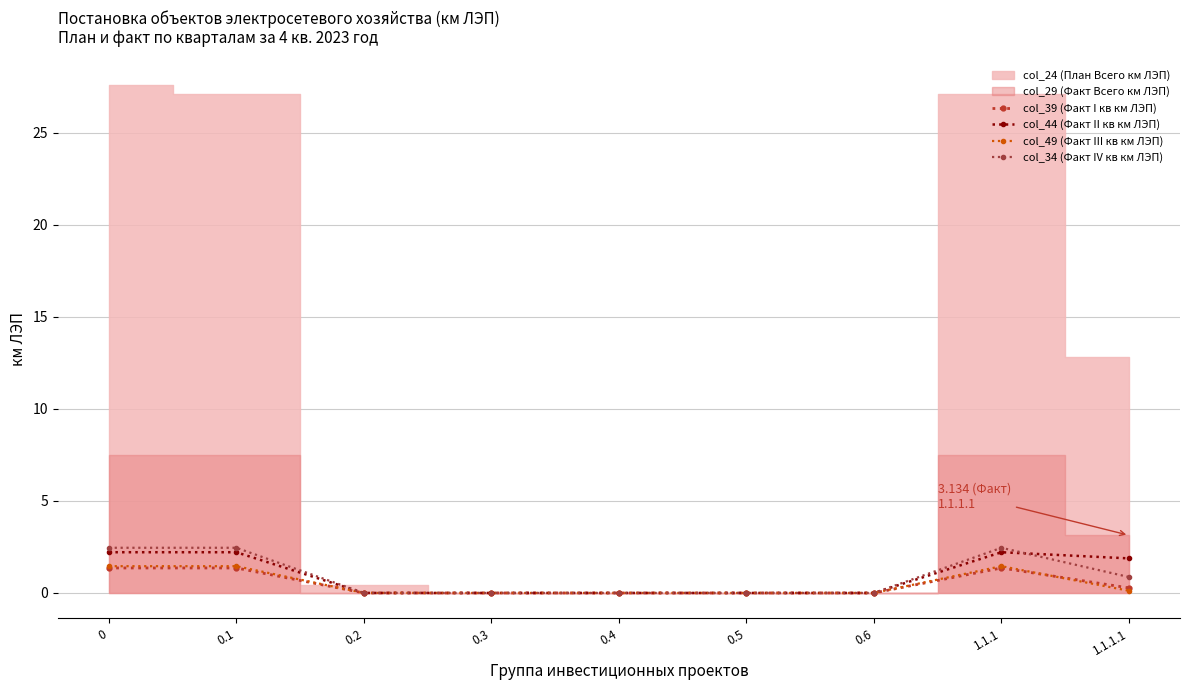

What is the average value of the col_34 (Факт IV кв км ЛЭП) series?

0.9